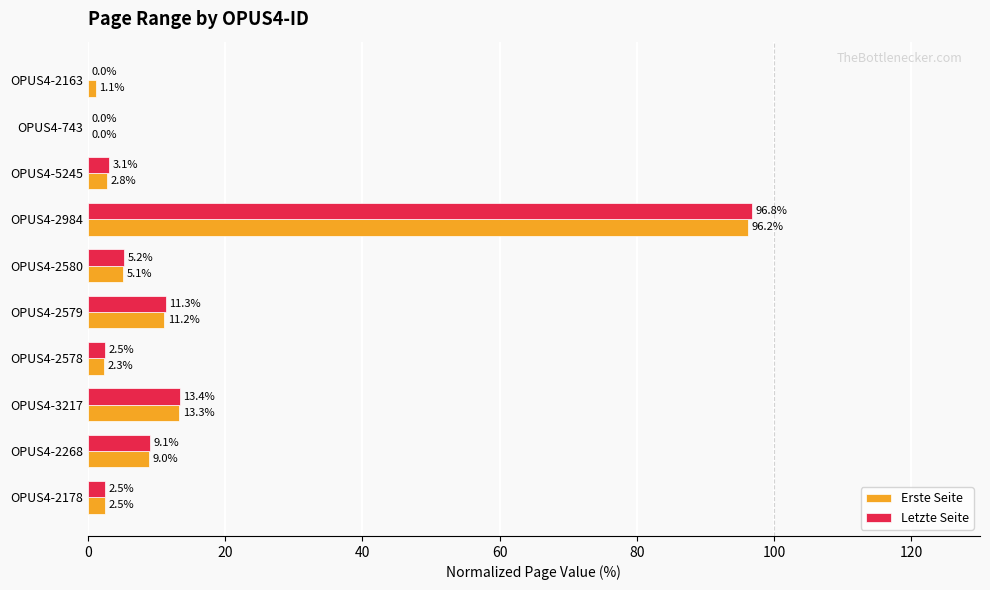

The value of Erste Seite at OPUS4-3217 is 13.3. True or false?

True